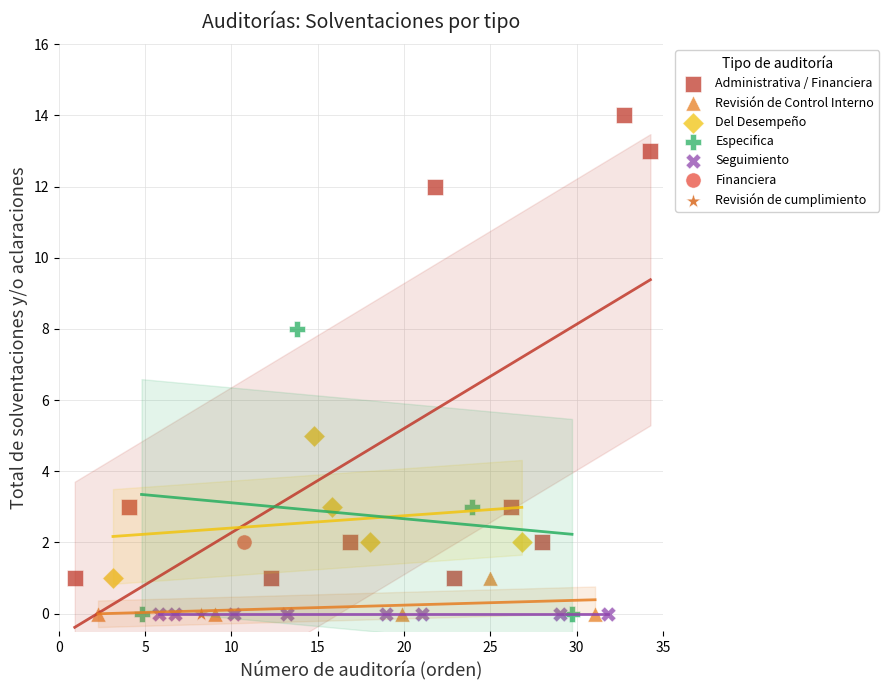

What are all the series names shown in the legend?

Administrativa / Financiera, Revisión de Control Interno, Del Desempeño, Especifica, Seguimiento, Financiera, Revisión de cumplimiento